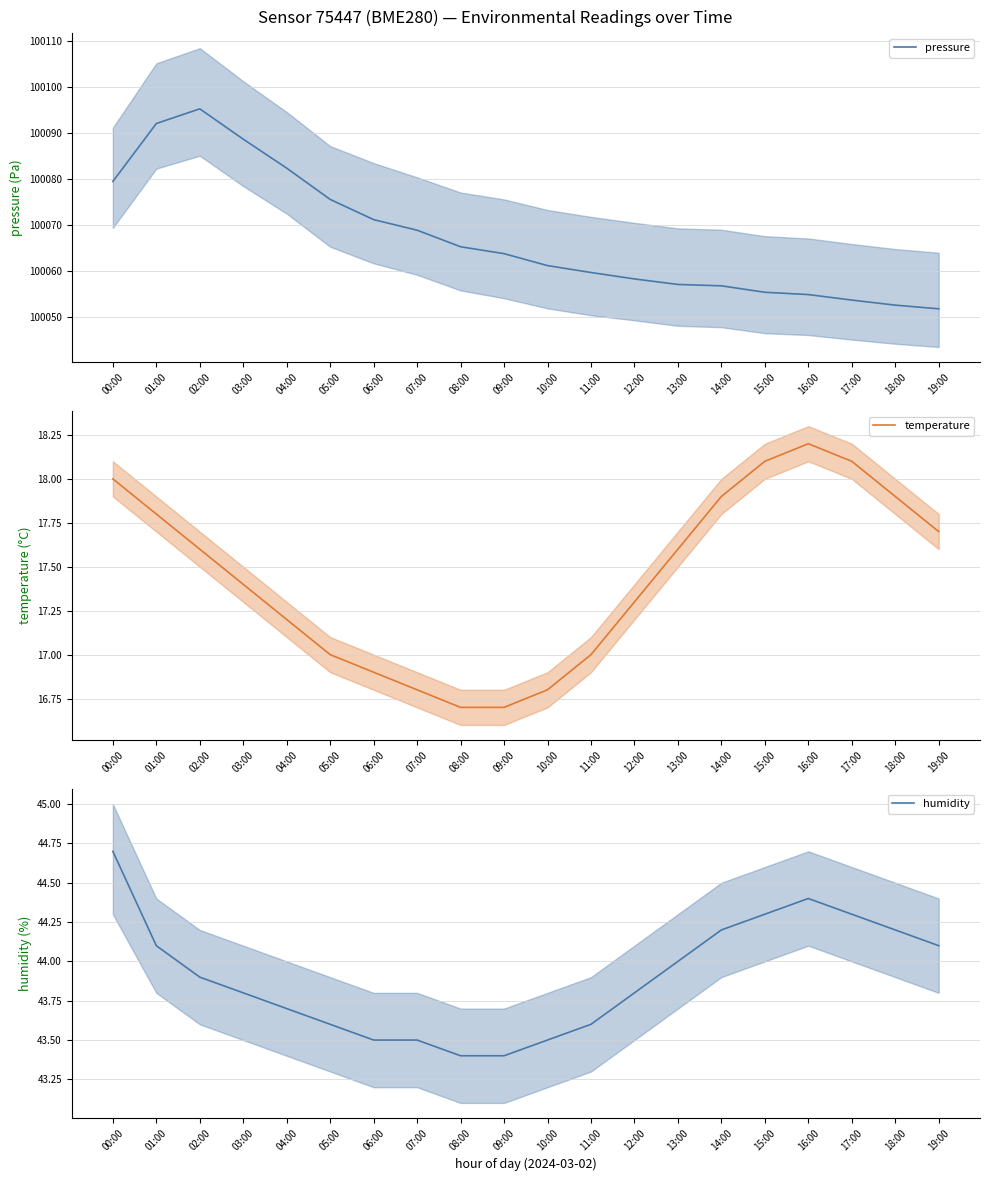

True or false: temperature has more than 1 points higher than both neighbors.

False